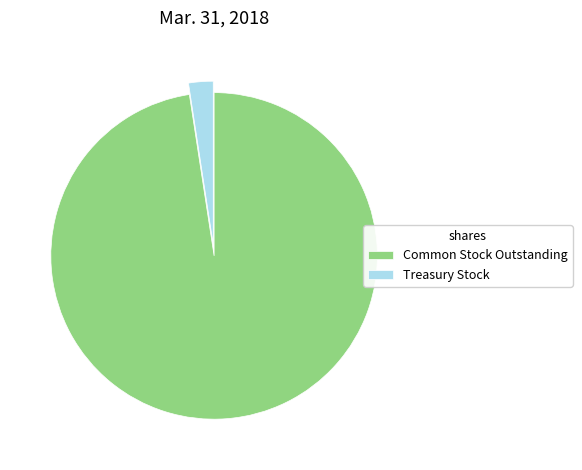

Which category has the smallest portion of the pie?

Treasury Stock